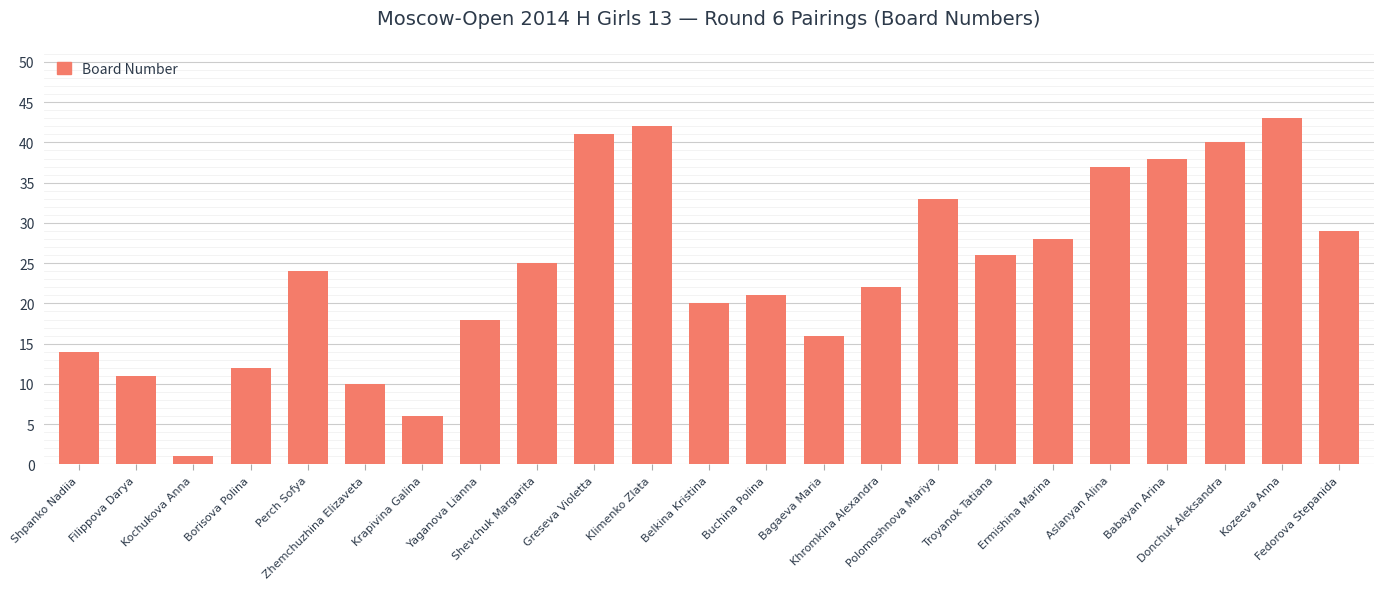

What is the sum of the values at Belkina Kristina and Borisova Polina?

32